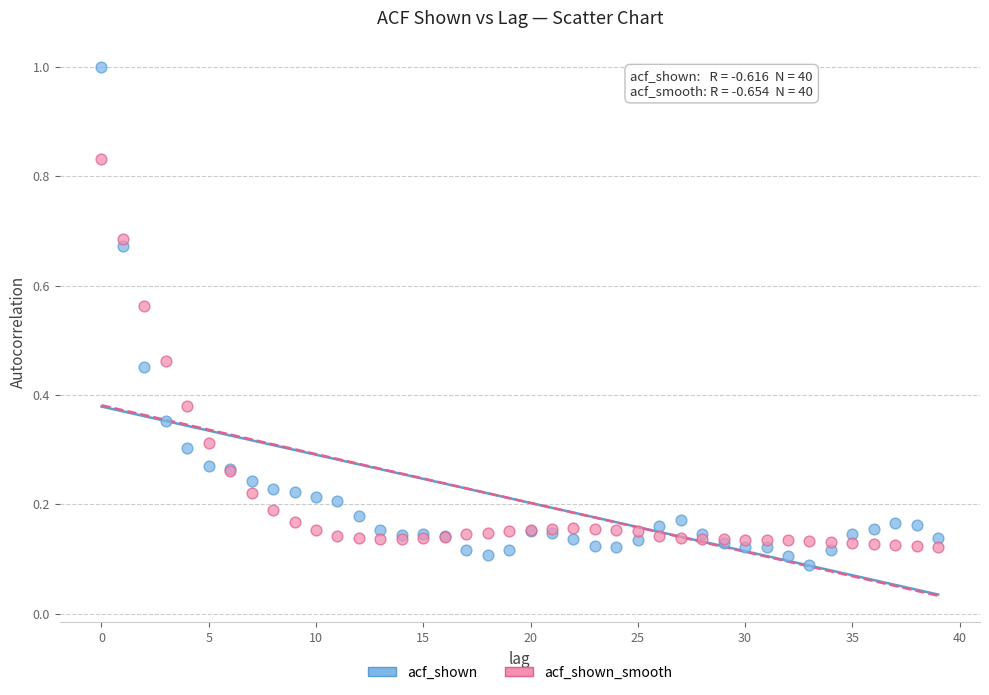

Which series contains the lowest Y value?

acf_shown